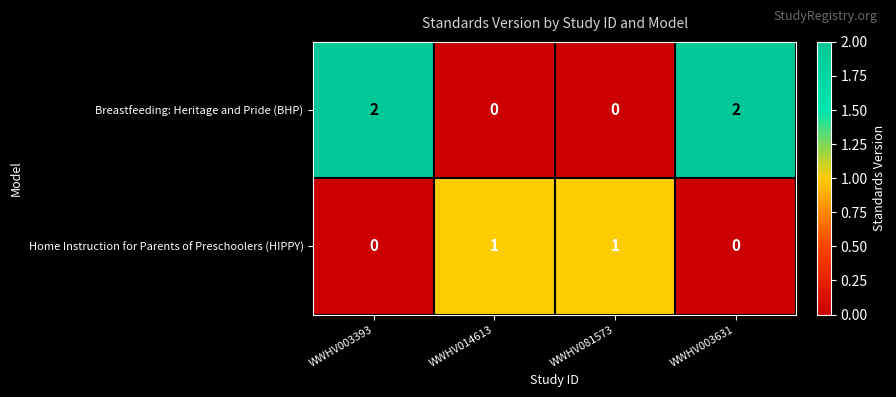

Reading left to right, what are all the values shown in this chart?

Breastfeeding: Heritage and Pride (BHP): 2	0	0	2
Home Instruction for Parents of Preschoolers (HIPPY): 0	1	1	0